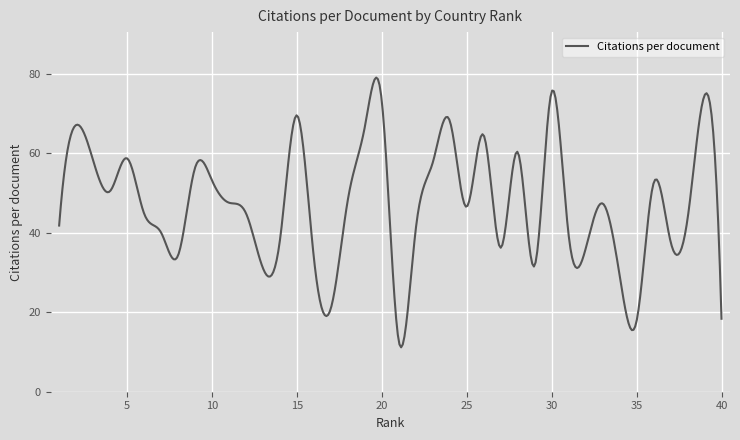

What is the smallest value displayed?

11.2